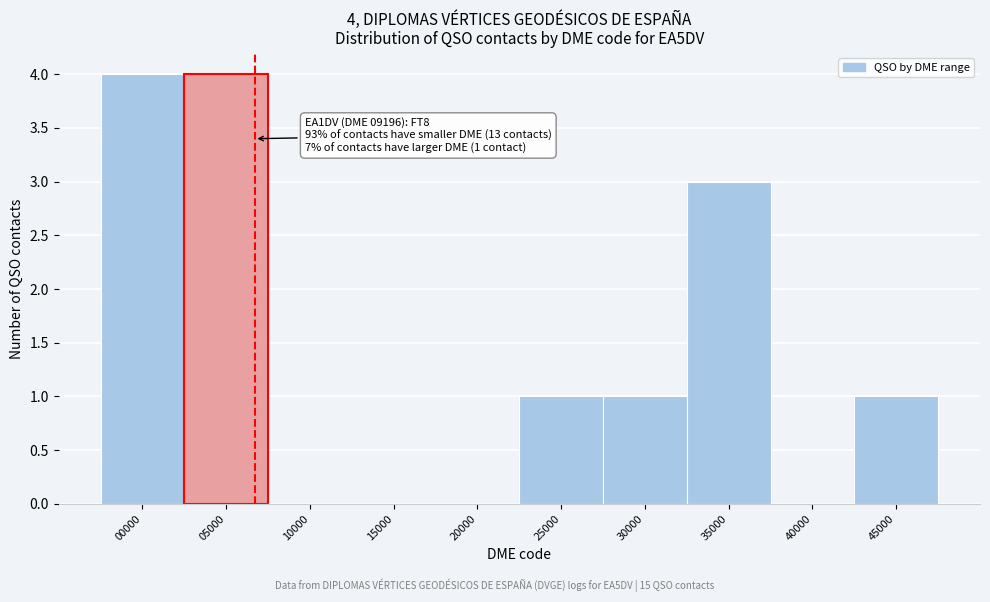

Reading left to right, list all the values displayed in this chart.

00000=4	05000=4	10000=0	15000=0	20000=0	25000=1	30000=1	35000=3	40000=0	45000=1